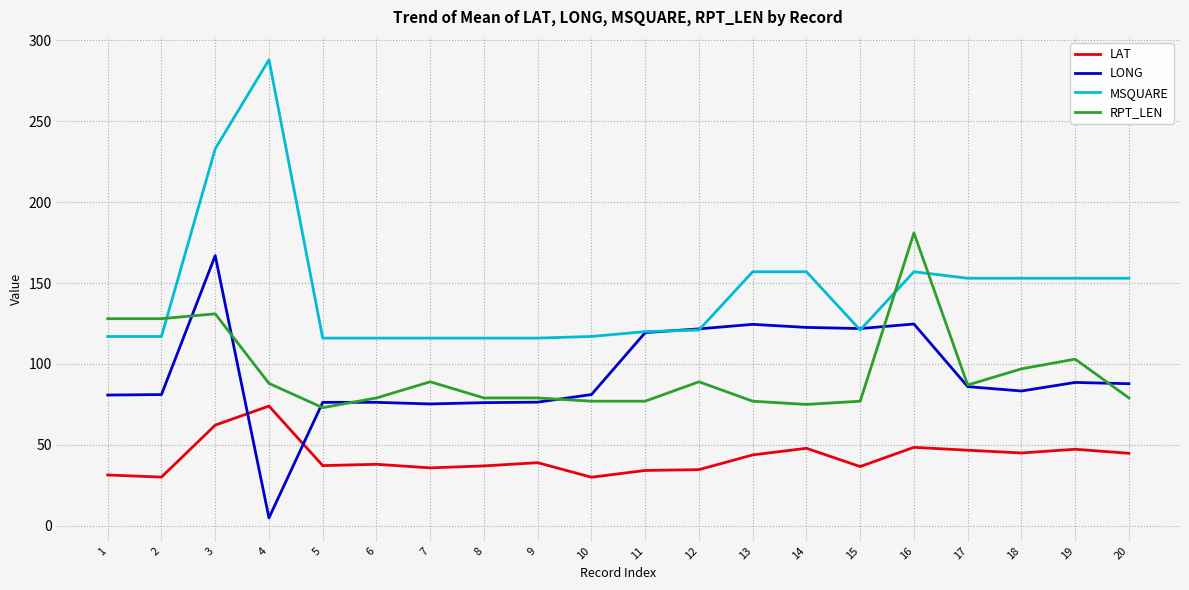

Is the value of RPT_LEN at 20 greater than the value of LAT at 19?

Yes